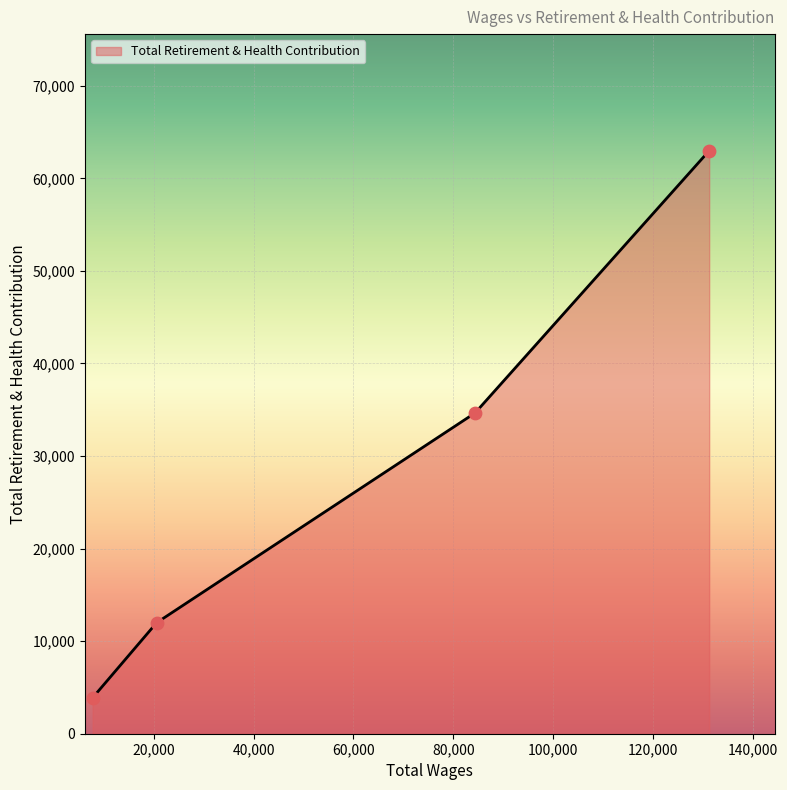

What is the difference between the second highest and second lowest values?

22670